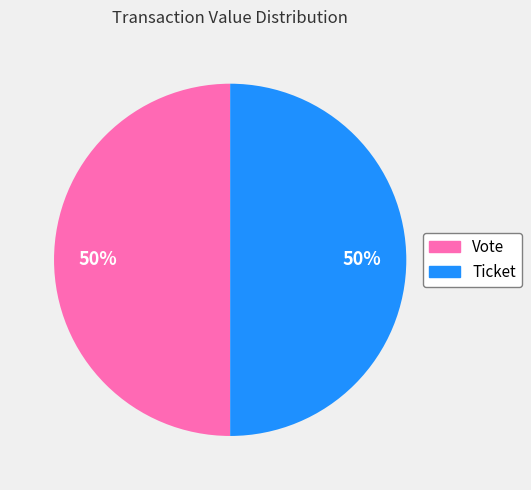

To the nearest percent, what is the difference between the Ticket and Vote slice percentages?

0%